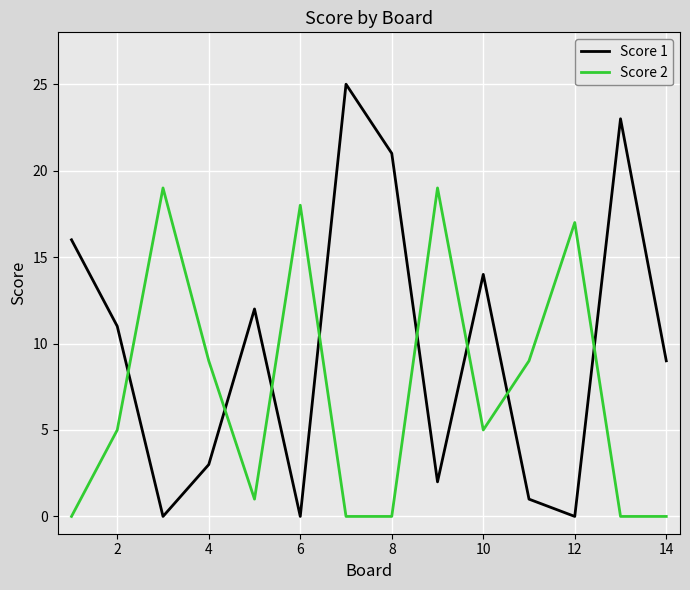

What is the maximum value shown in the chart?

25